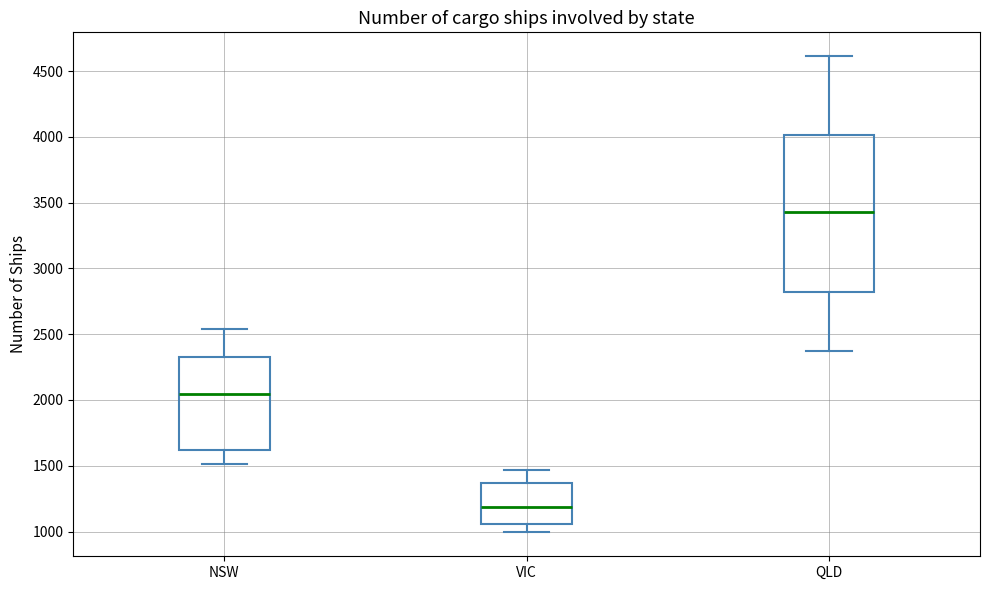

Which box's median line is the lowest?

VIC